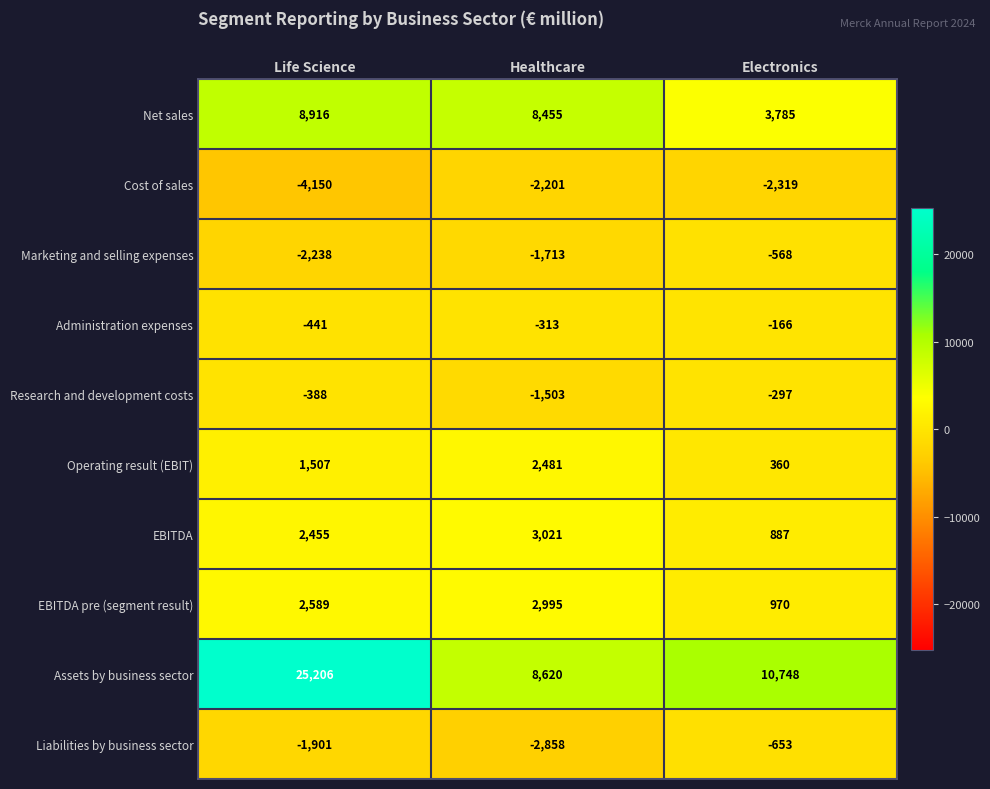

Count the number of categories in the chart.

3